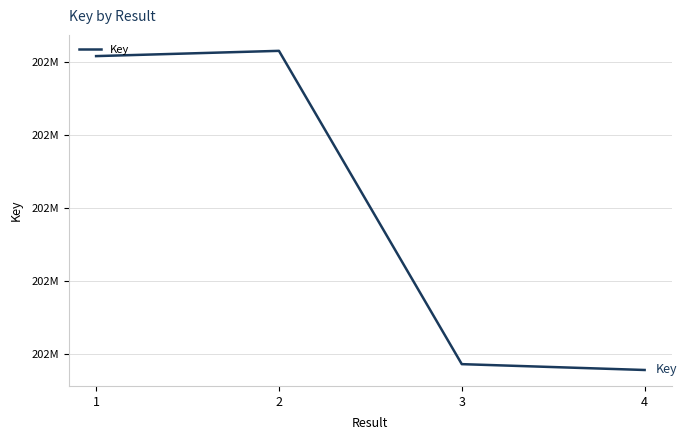

Does the chart display data point markers on the line(s)?

No